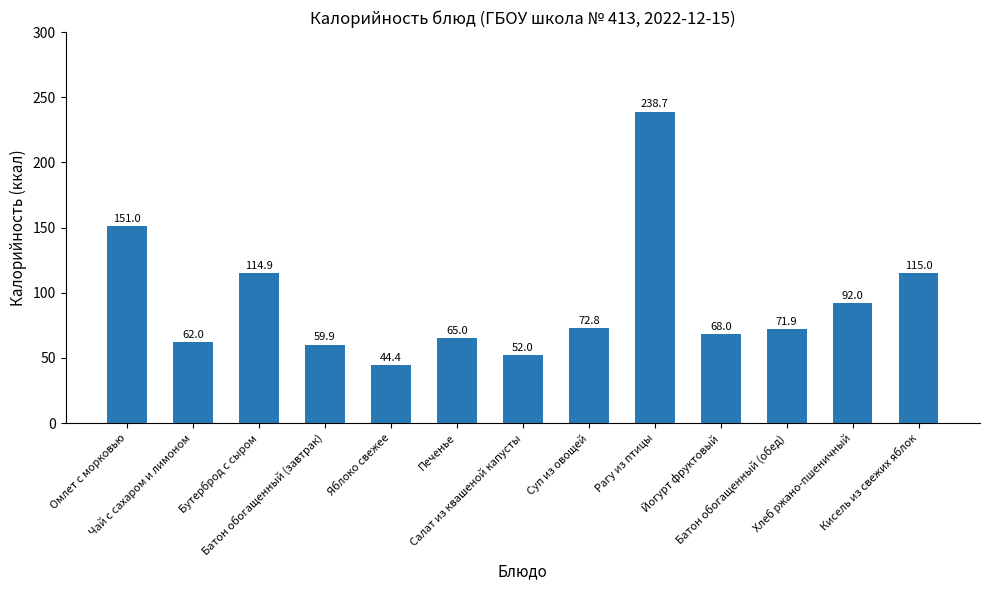

Is it true that the value at Хлеб ржано-пшеничный is 46.5?

False